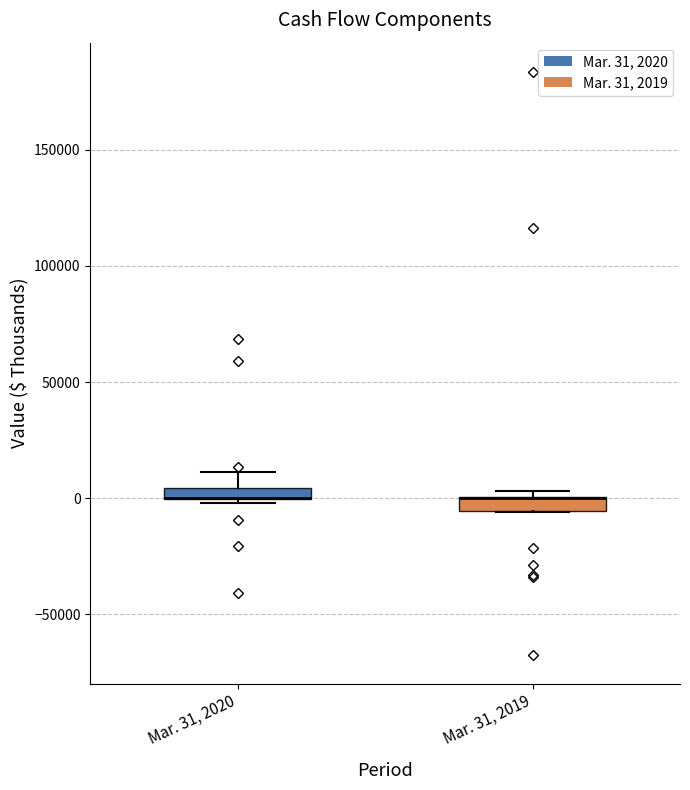

Where is the lower edge of the box for Mar. 31, 2020 on the y-axis? The values are not printed on the chart, so give them approximately, as read against the axis.

0